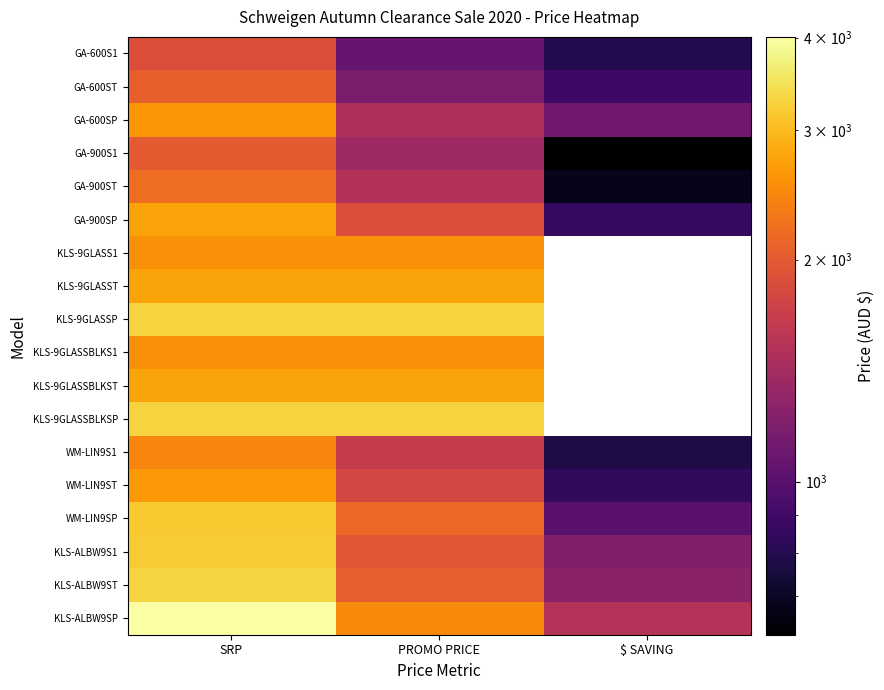

What is the average value of the KLS-ALBW9ST series?

2196.7